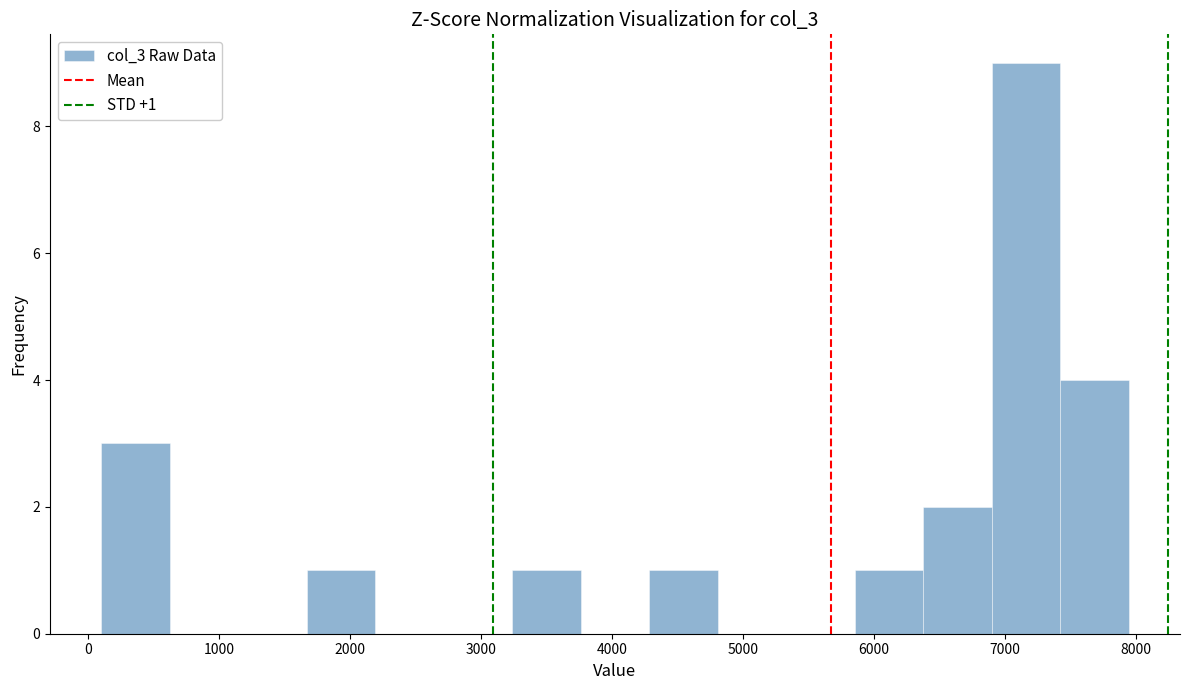

Which range on the x-axis has the tallest bar?

6900 to 7400